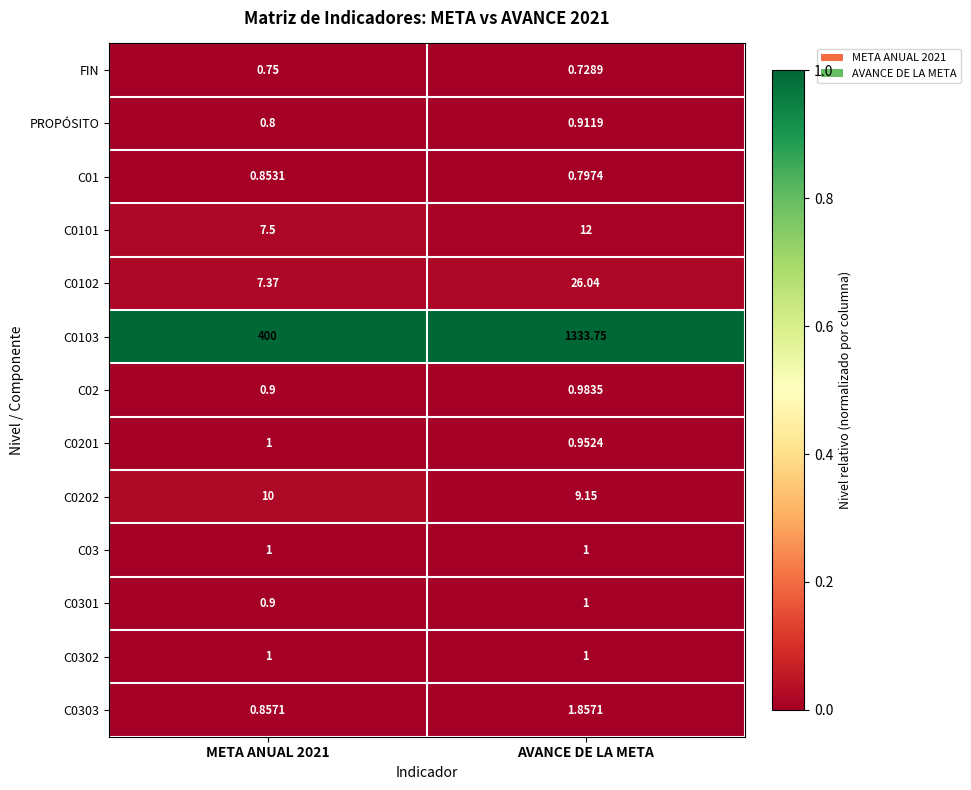

Which category has the lowest value across all series?

AVANCE DE LA META